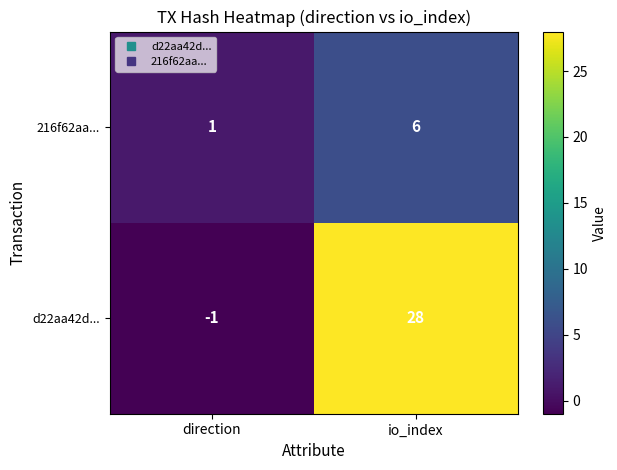

Count the number of categories in the chart.

2